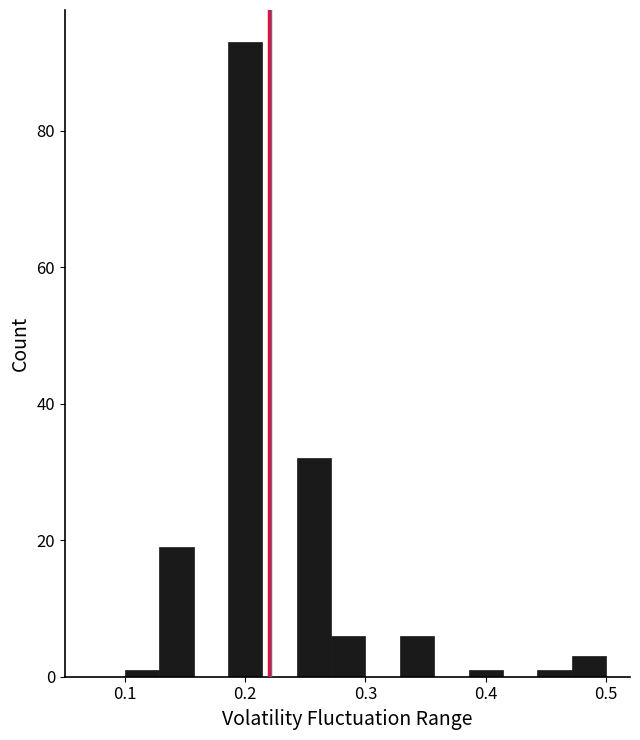

Read against the x-axis, roughly where is the centre of the tallest bar?

0.20